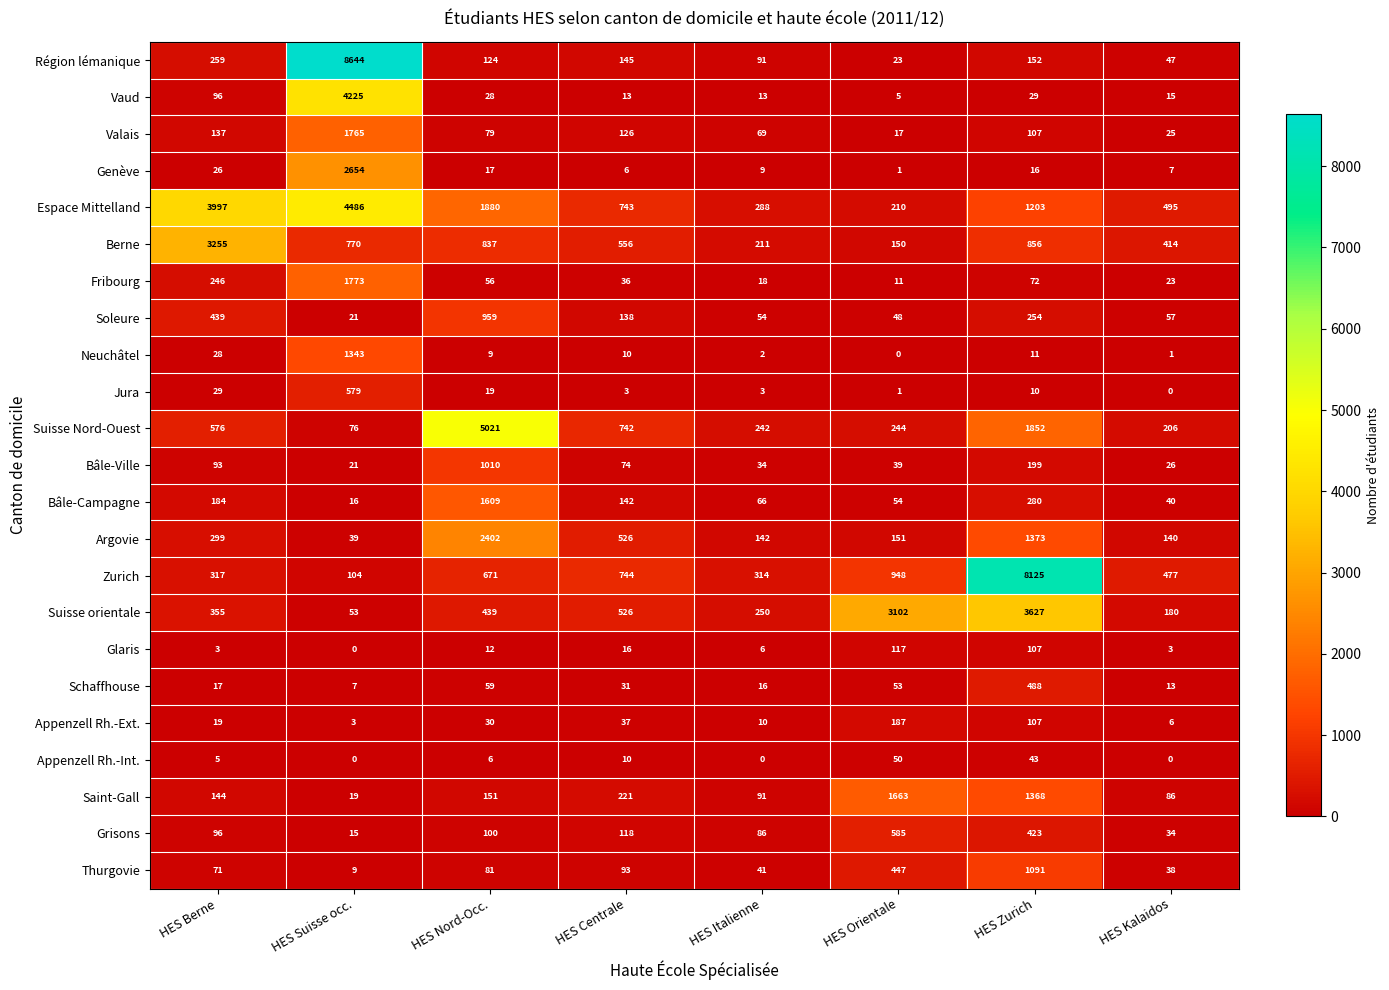

What is the difference between the second highest and minimum values in the Bâle-Campagne series?

264